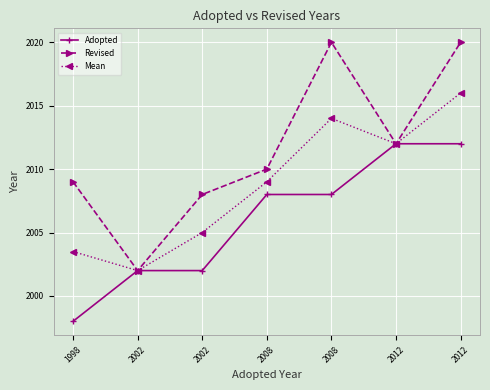

How many data points in Revised are less than 2010?

3